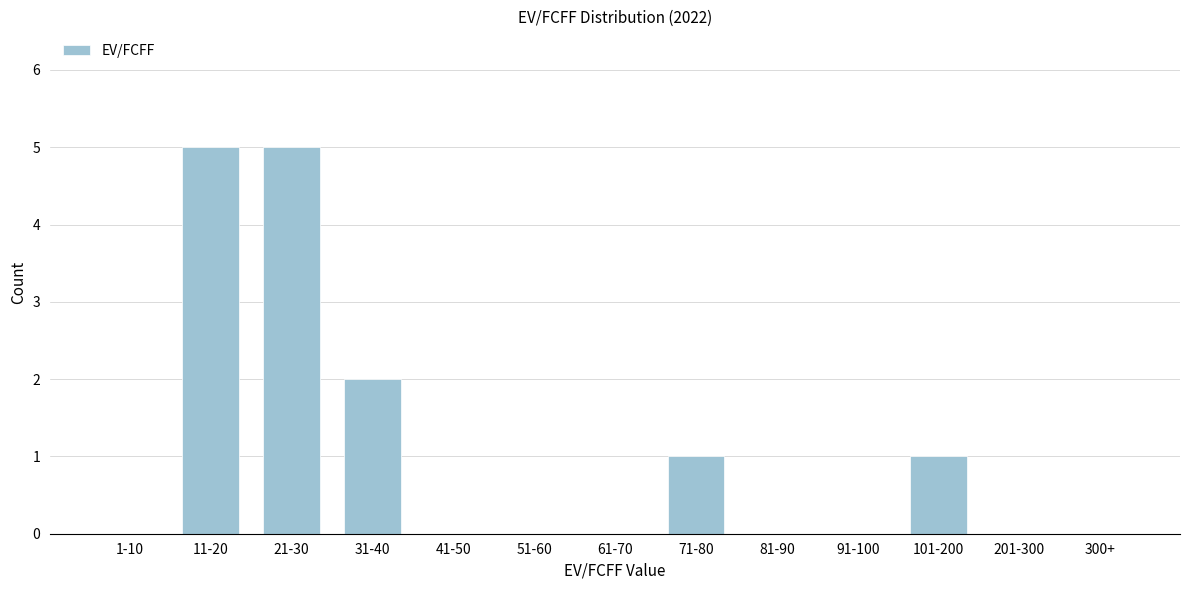

Reading left to right, list all the values displayed in this chart.

1-10=0	11-20=5	21-30=5	31-40=2	41-50=0	51-60=0	61-70=0	71-80=1	81-90=0	91-100=0	101-200=1	201-300=0	300+=0